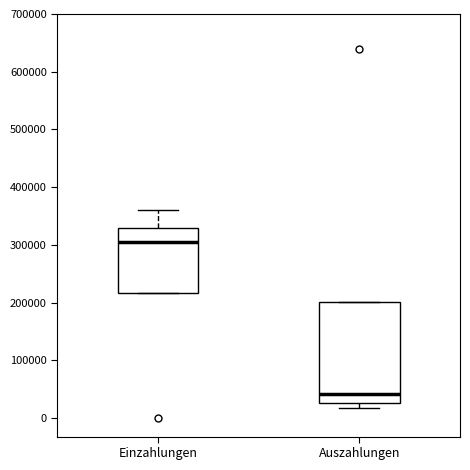

Where is the lower edge of the box for Einzahlungen on the y-axis? The values are not printed on the chart, so give them approximately, as read against the axis.

220000